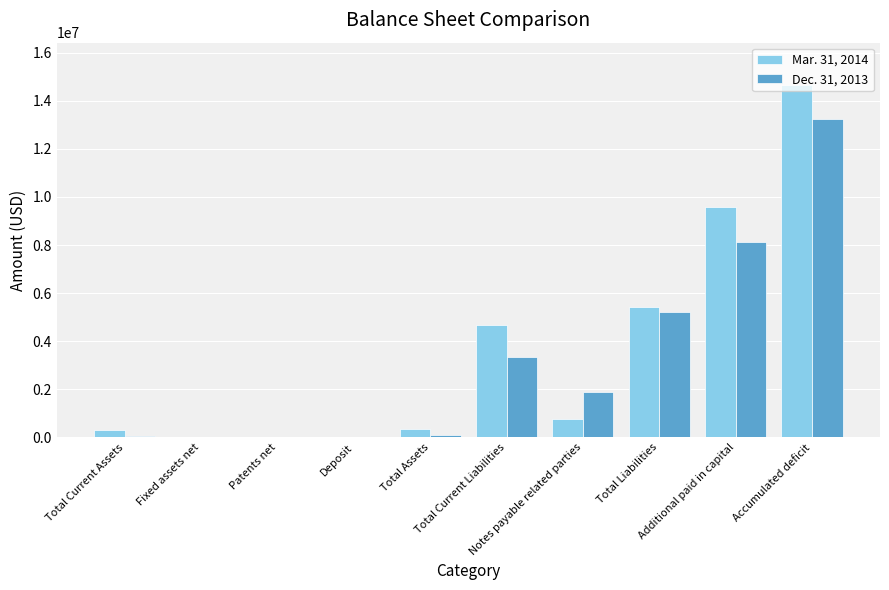

What is the average value of the Mar. 31, 2014 series?

3577473